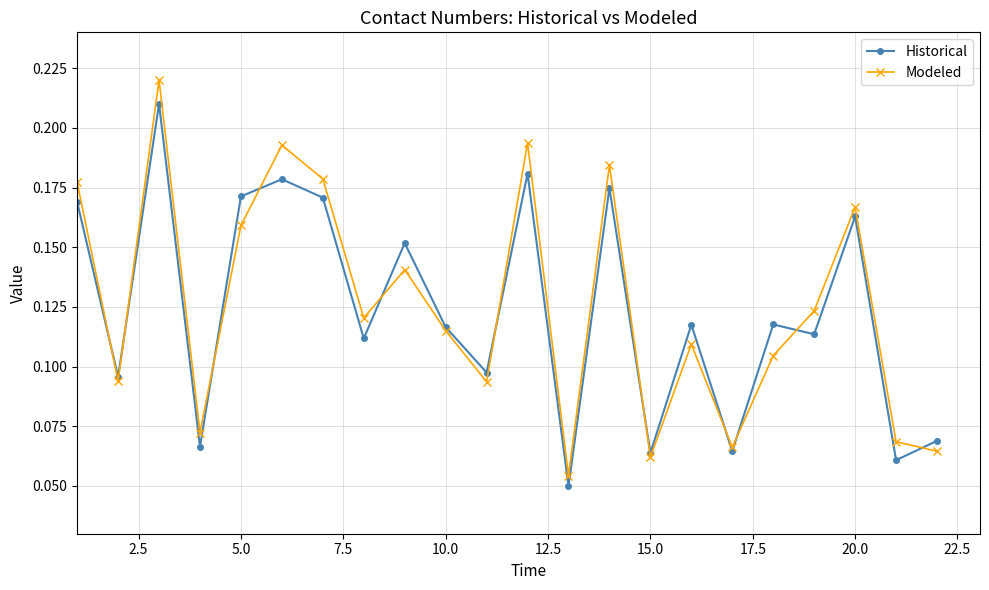

True or false: Historical has more than 0 interior local peaks.

True